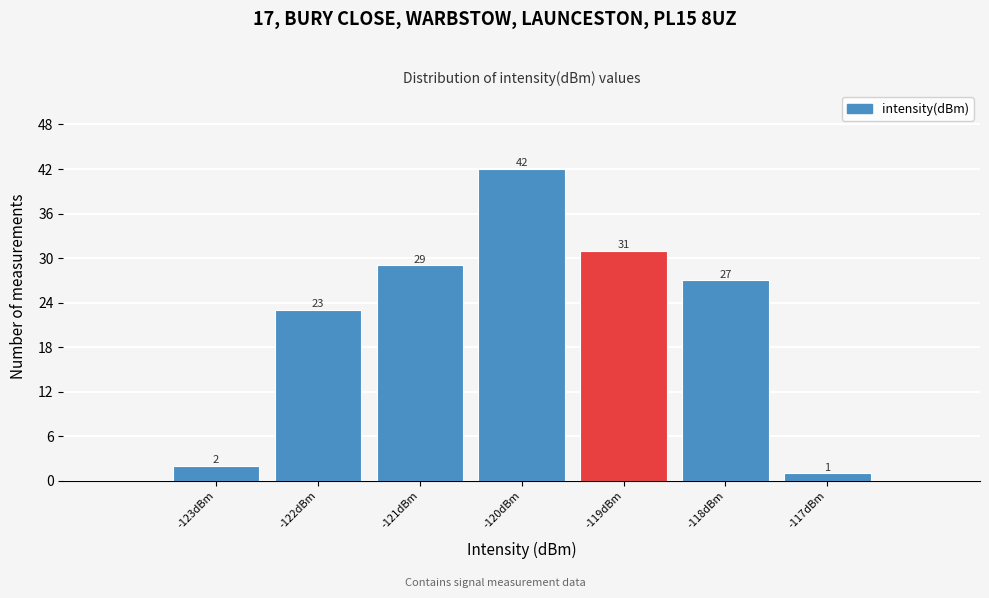

Reading left to right, extract all data points from this chart.

2	23	29	42	31	27	1